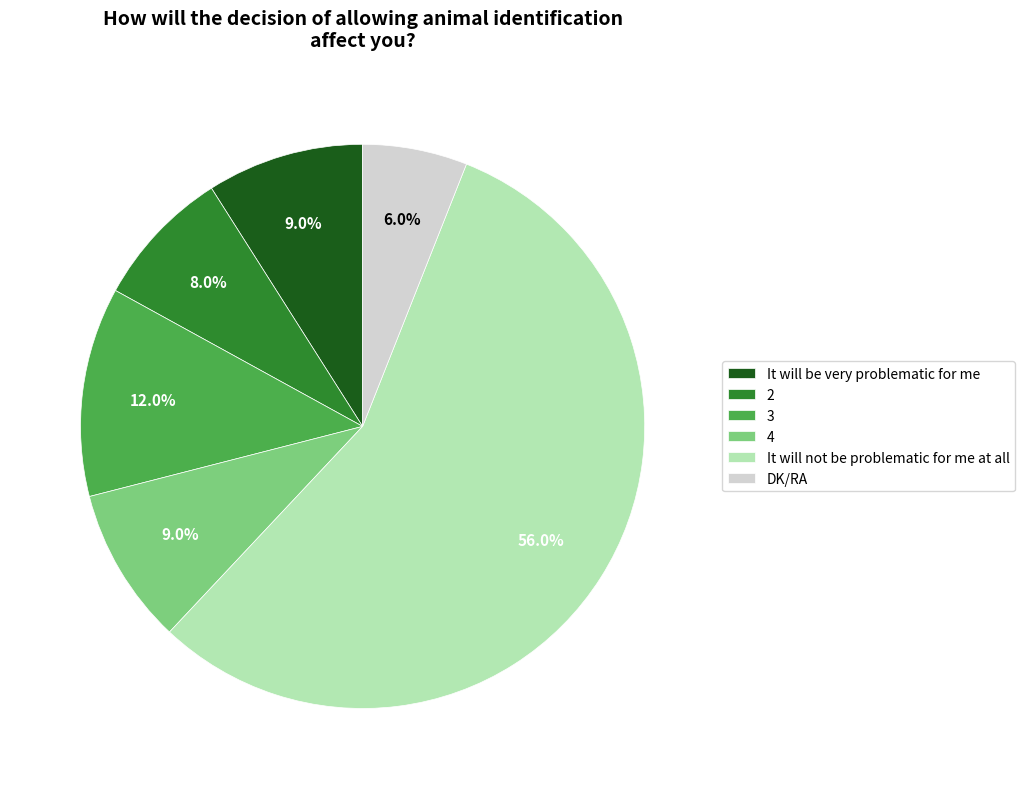

Which category has the smallest portion of the pie?

DK/RA